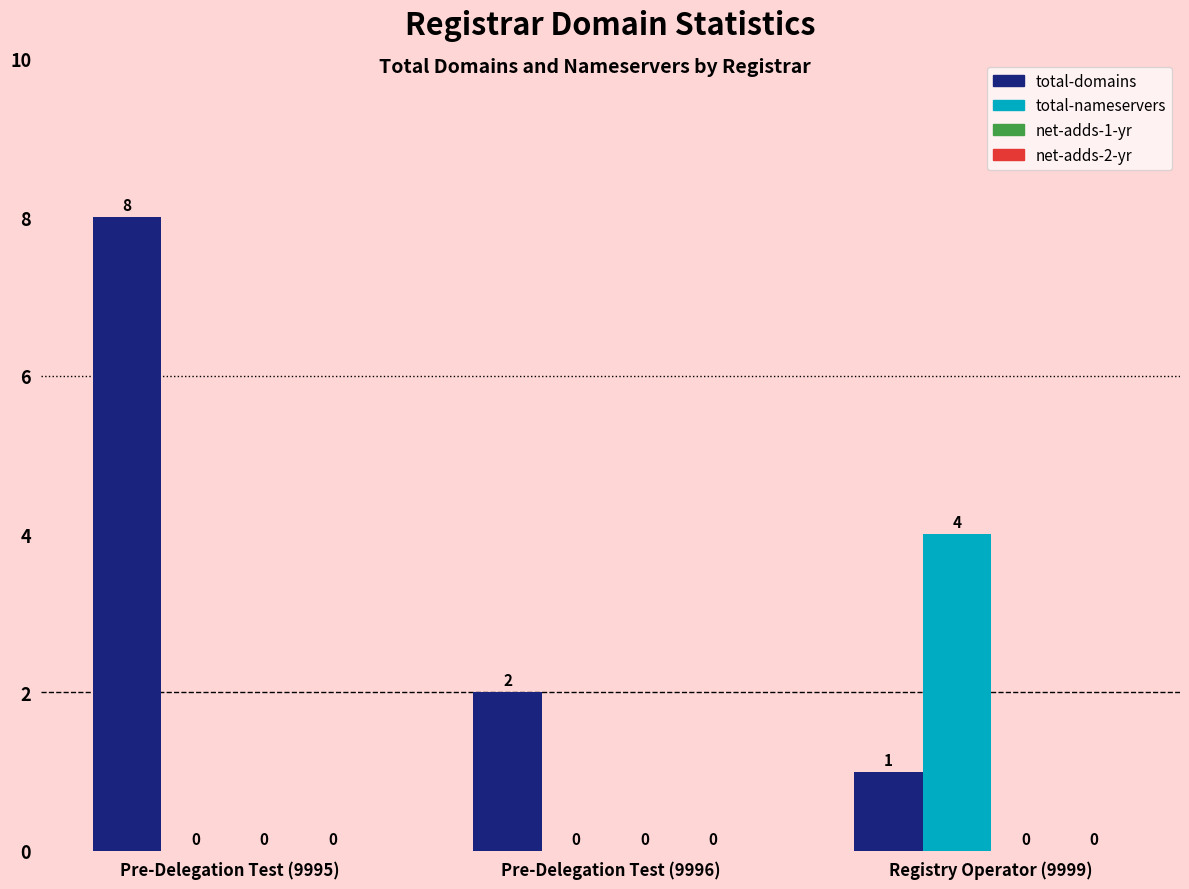

Which label corresponds to the largest value in the chart?

Pre-Delegation Test (9995)